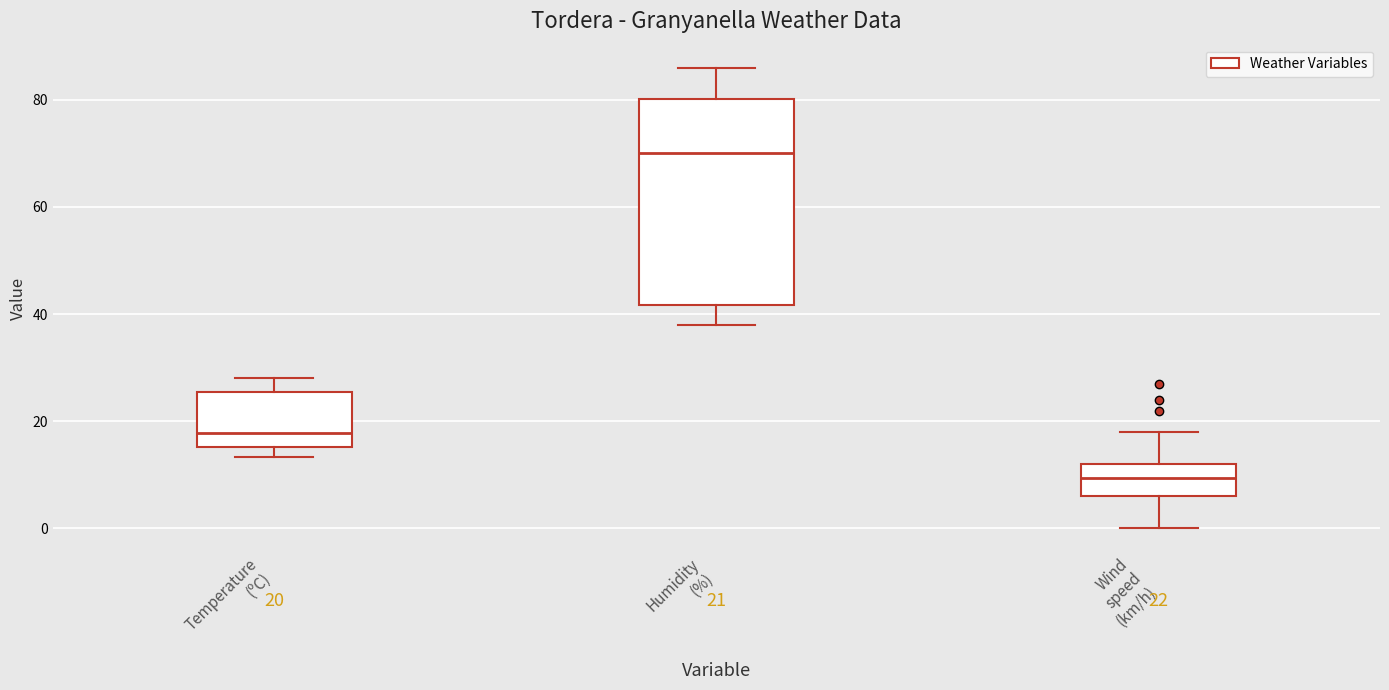

Which box's median line is the lowest?

Wind speed (km/h)